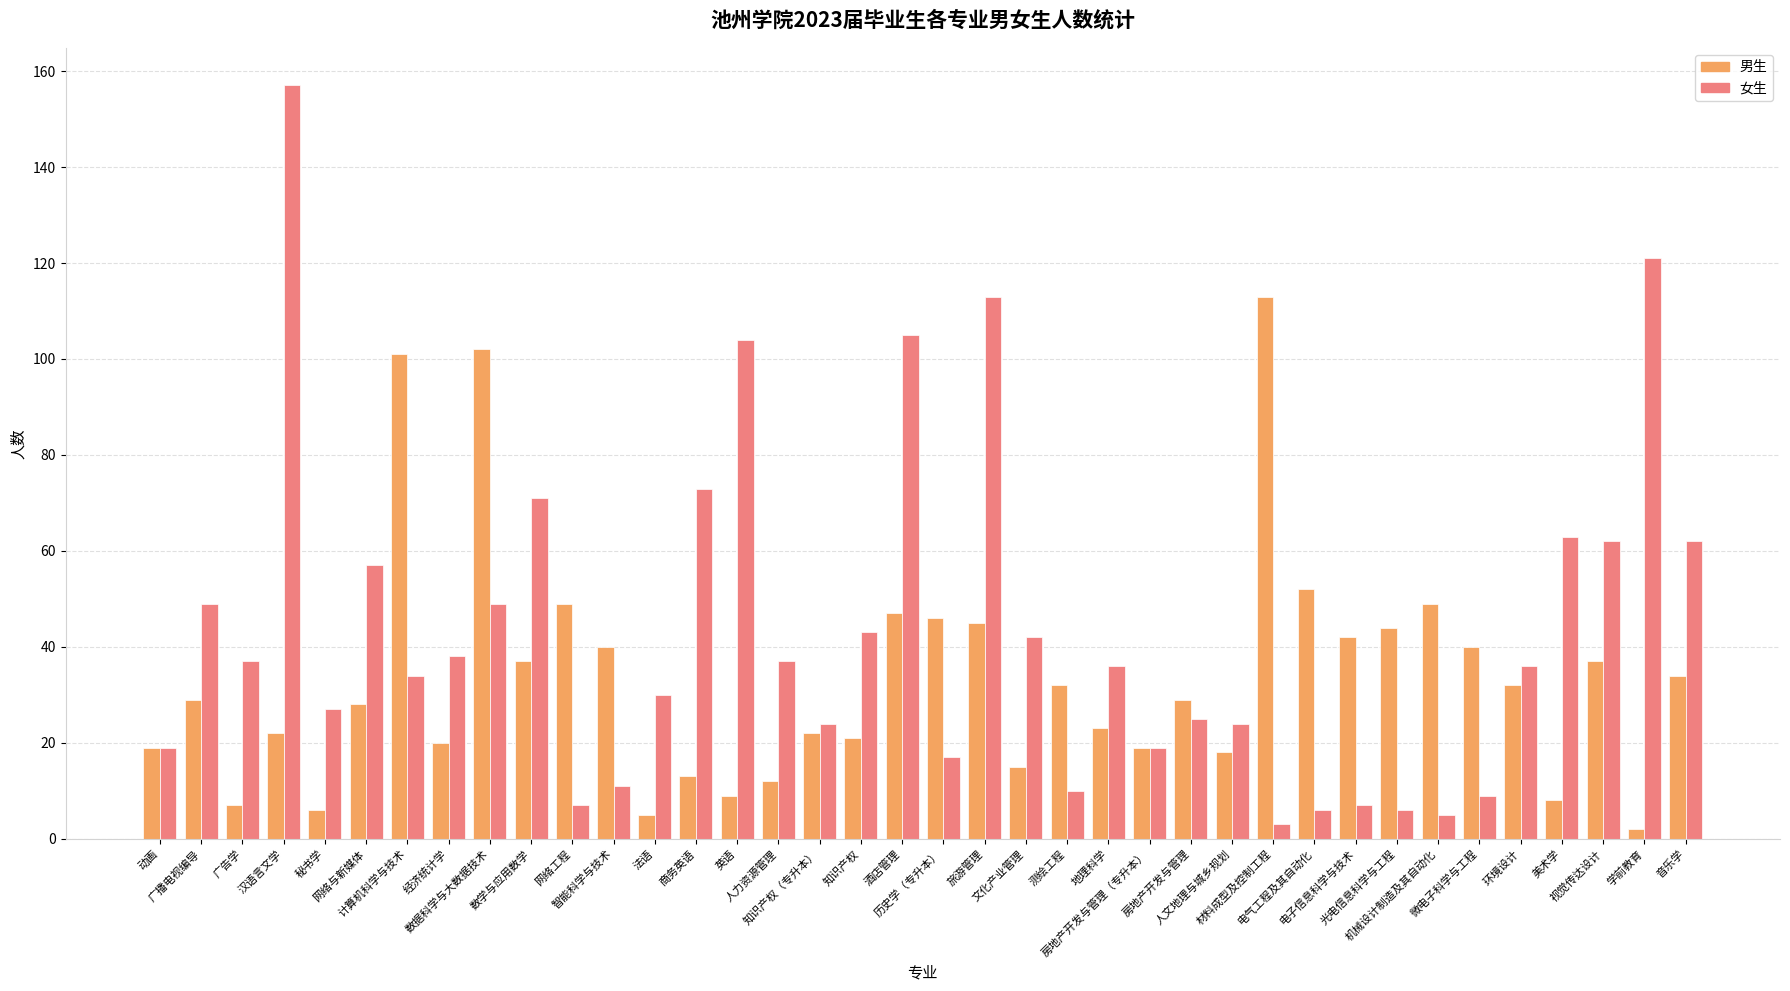

Count the number of categories in the chart.

38